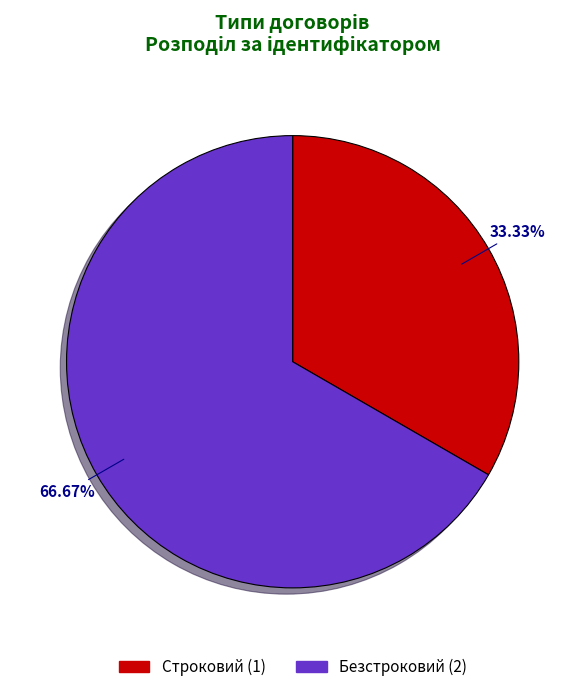

To the nearest percent, what is the average slice percentage?

50%